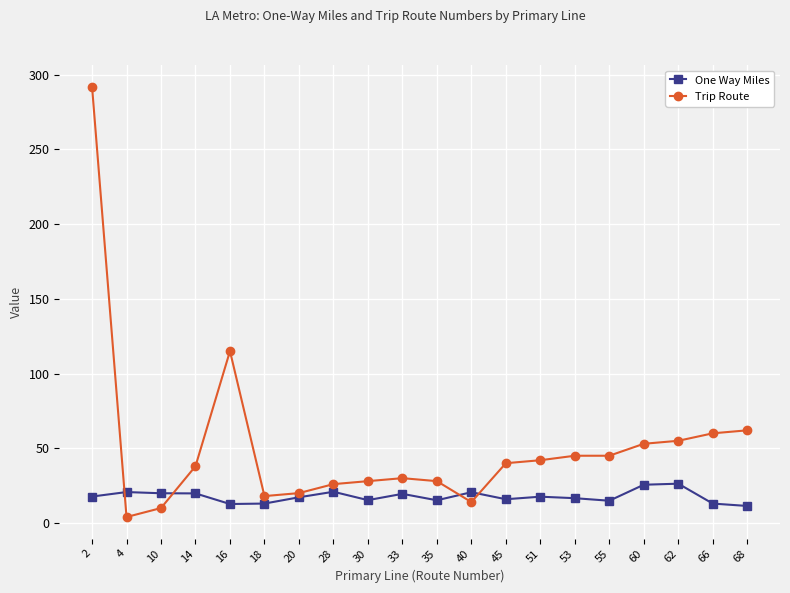

Where is Trip Route nearest to the value 148?

16